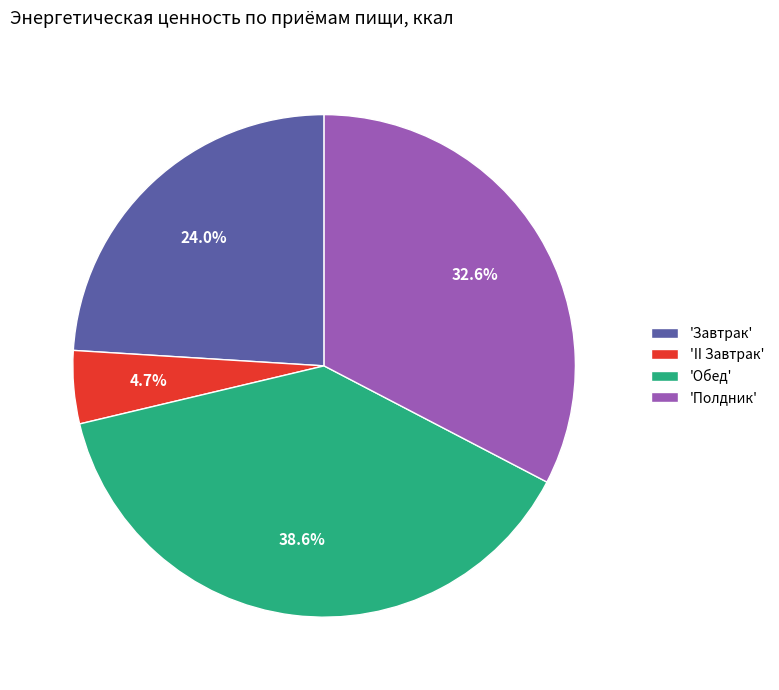

Between 'Обед' and 'Завтрак', which is larger?

'Обед'